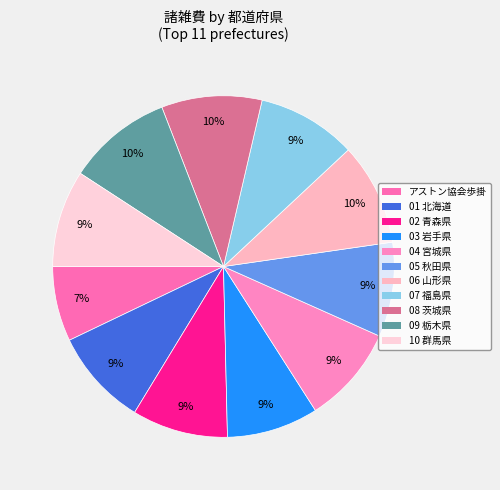

The 10 群馬県 slice represents 2% of the pie. True or false?

False